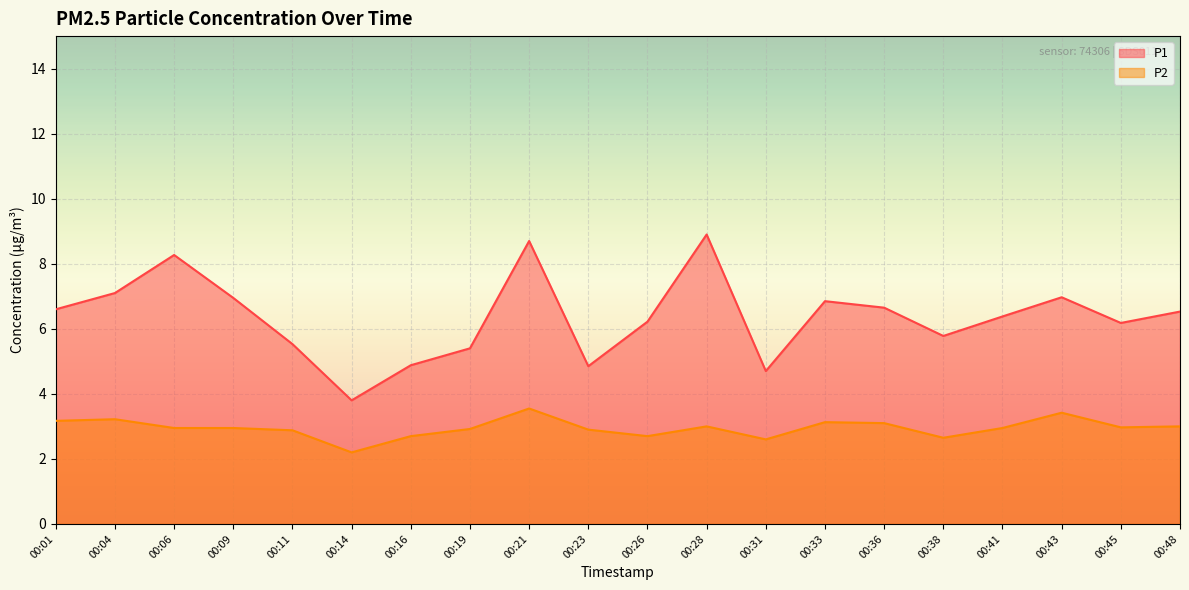

What is the difference between the highest and lowest values at 00:36?

3.6